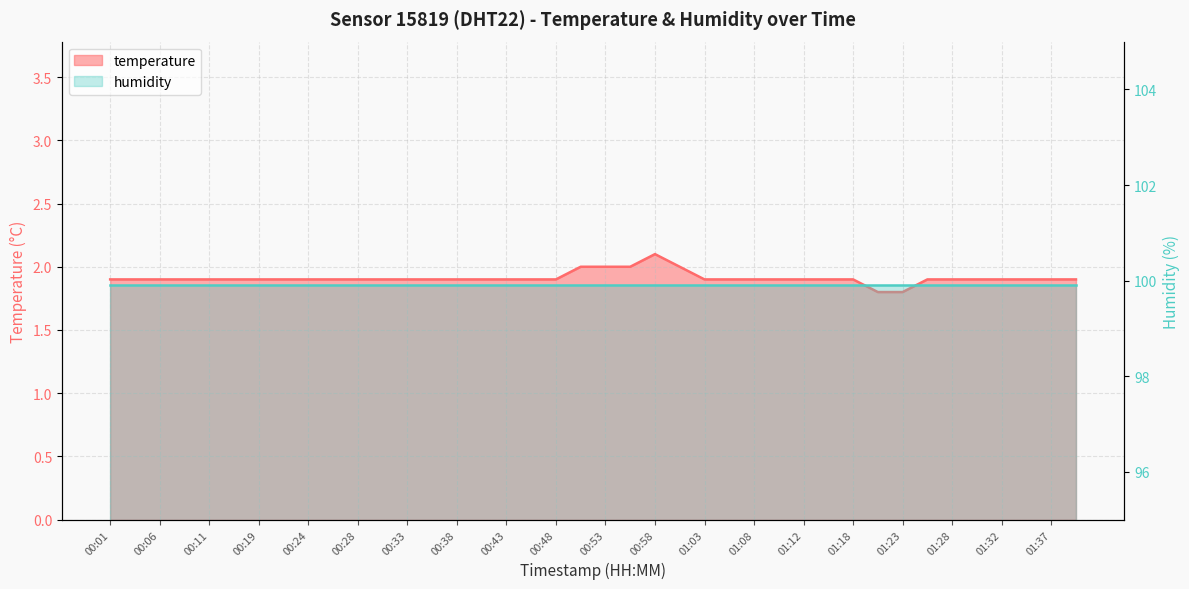

Which has a higher value, 00:55 or 01:37?

00:55